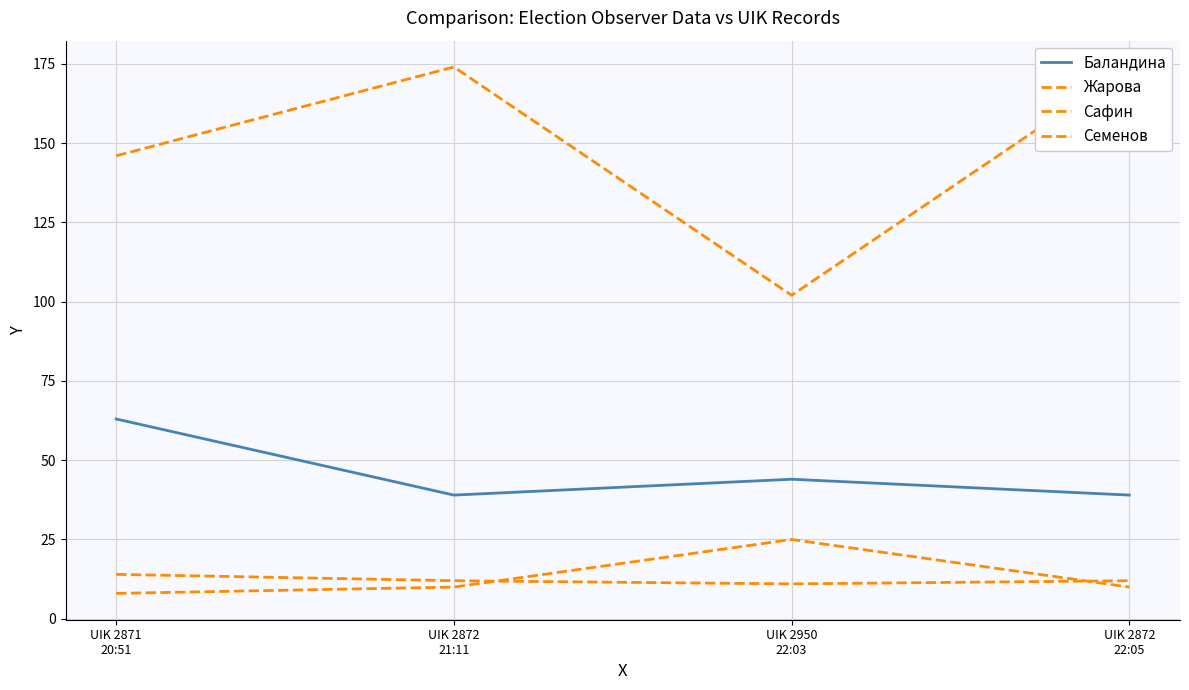

What is the label of the 1st point from the right?

UIK 2872
22:05